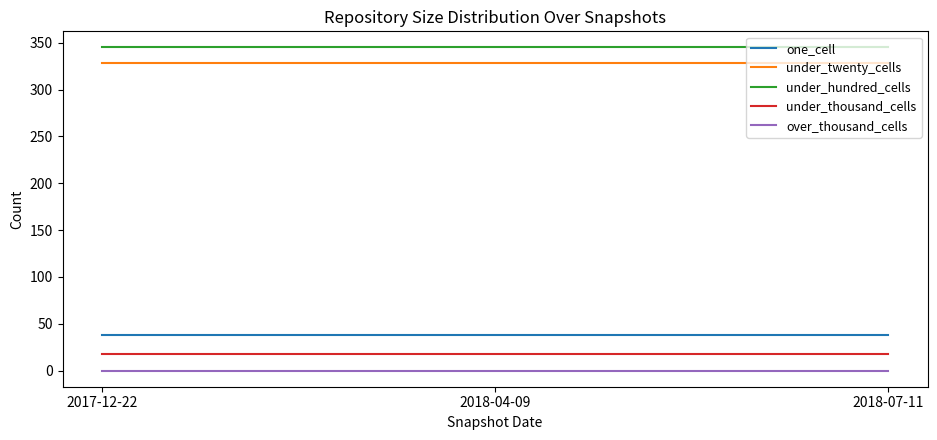

True or false: under_twenty_cells has a value of 447 at 2018-07-11.

False